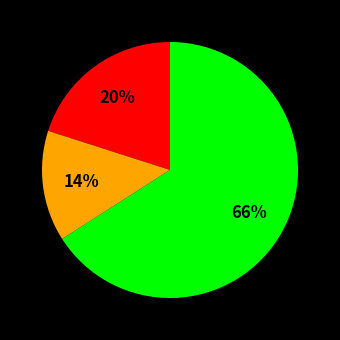

Count the number of slices in the pie.

3